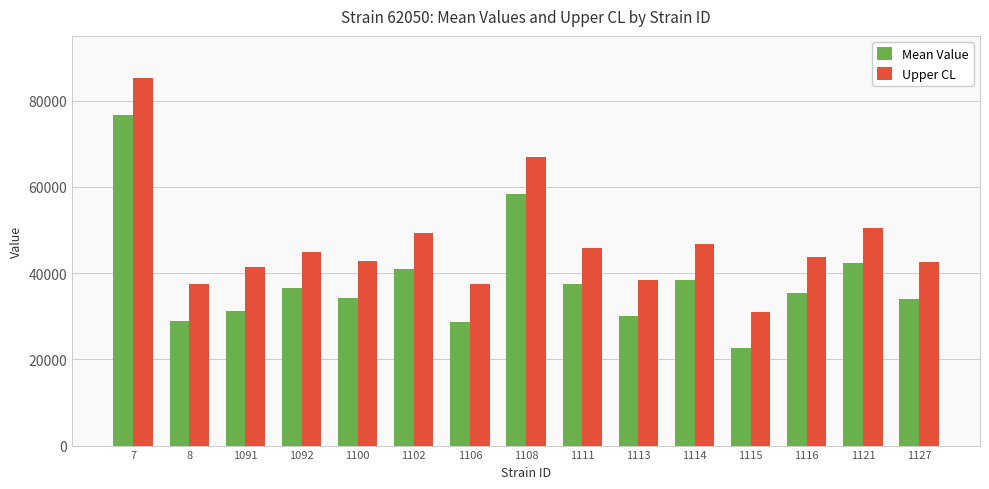

What is the difference between the second highest and minimum values in the Mean Value series?

35908.8